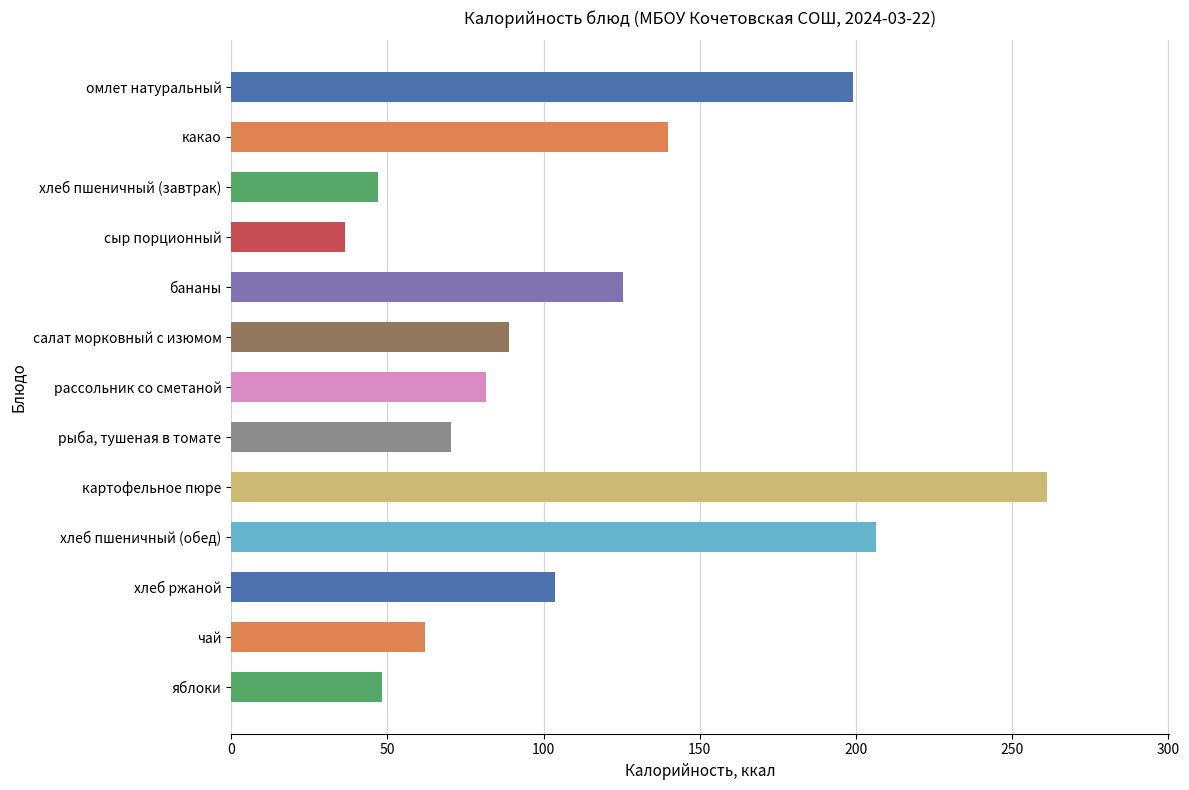

List the labels in order of value, smallest first.

сыр порционный, хлеб пшеничный (завтрак), яблоки, чай, рыба, тушеная в томате, рассольник со сметаной, салат морковный с изюмом, хлеб ржаной, бананы, какао, омлет натуральный, хлеб пшеничный (обед), картофельное пюре